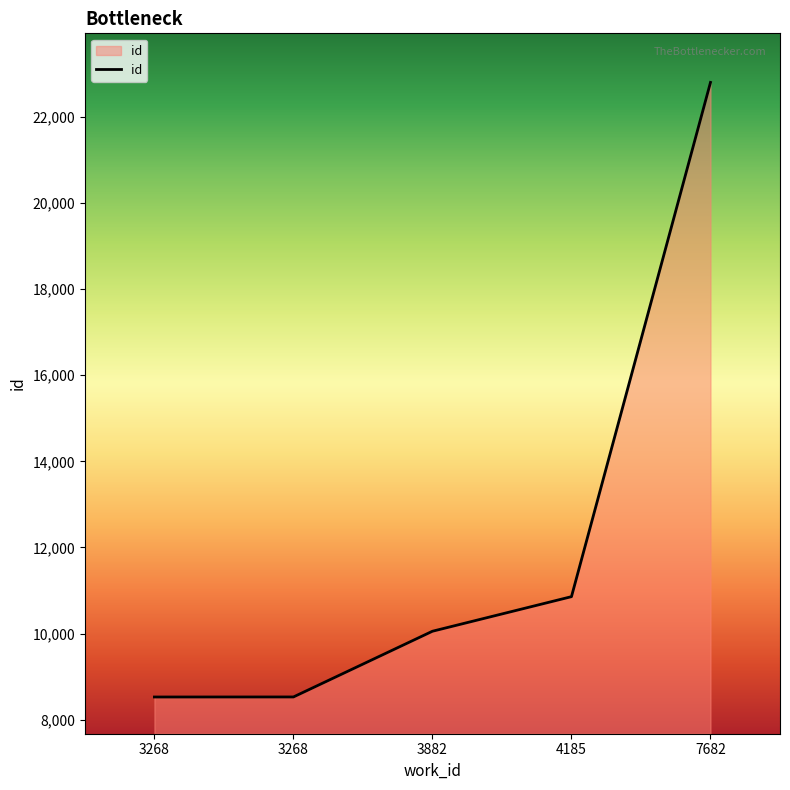

Rank the categories by value from lowest to highest.

3268, 3268, 3882, 4185, 7682